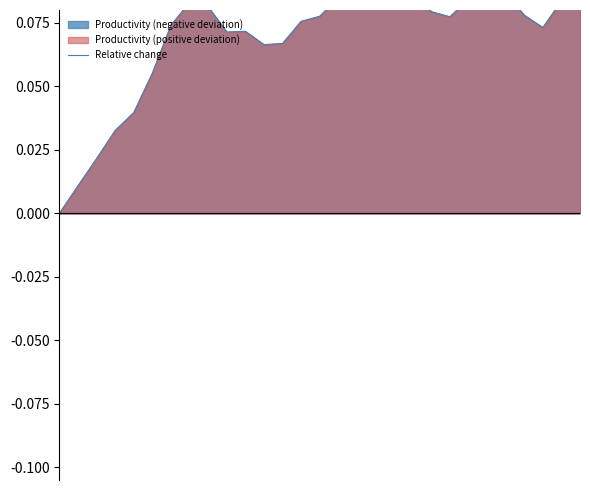

The chart shows a value of 0.0 at 3. True or false?

False